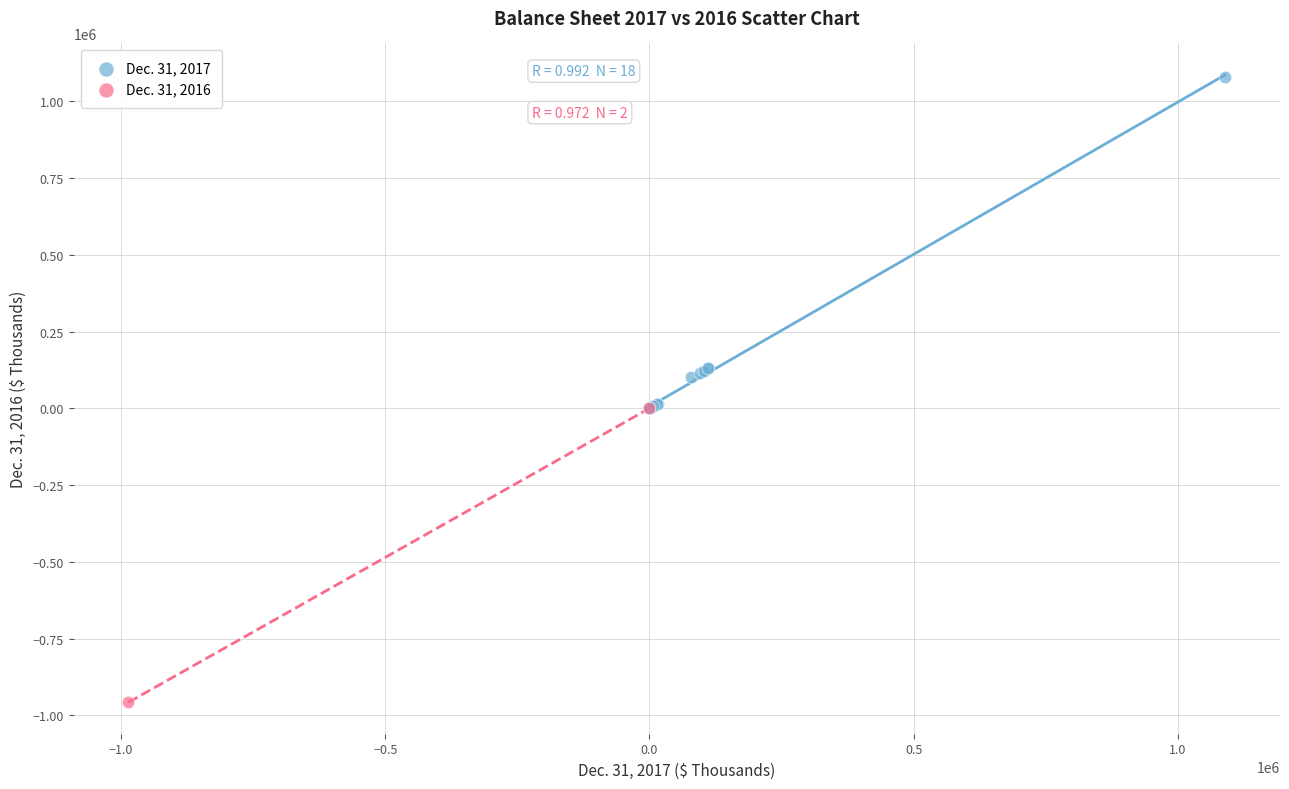

Which series has the largest Y range (max minus min)?

Dec. 31, 2017